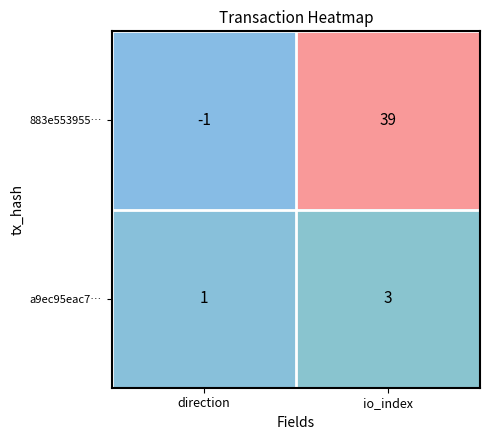

Count the number of data series in this chart.

2